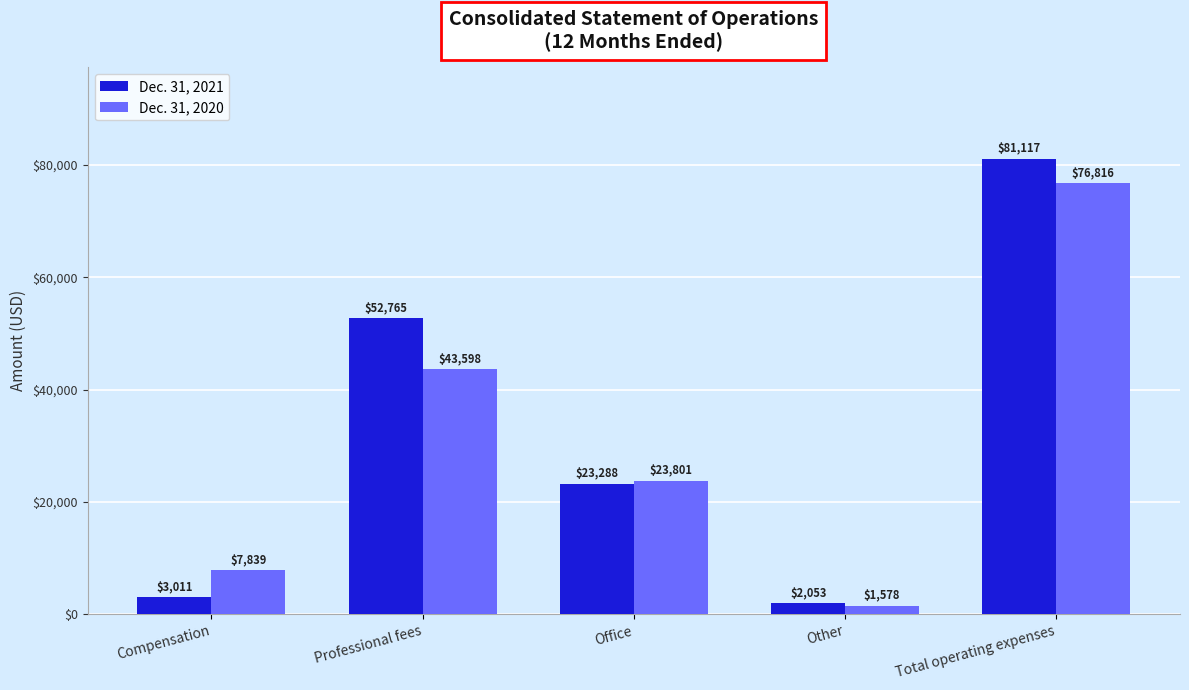

Reading left to right, transcribe all the data shown in this chart.

Dec. 31, 2021: 3011	52765	23288	2053	81117
Dec. 31, 2020: 7839	43598	23801	1578	76816